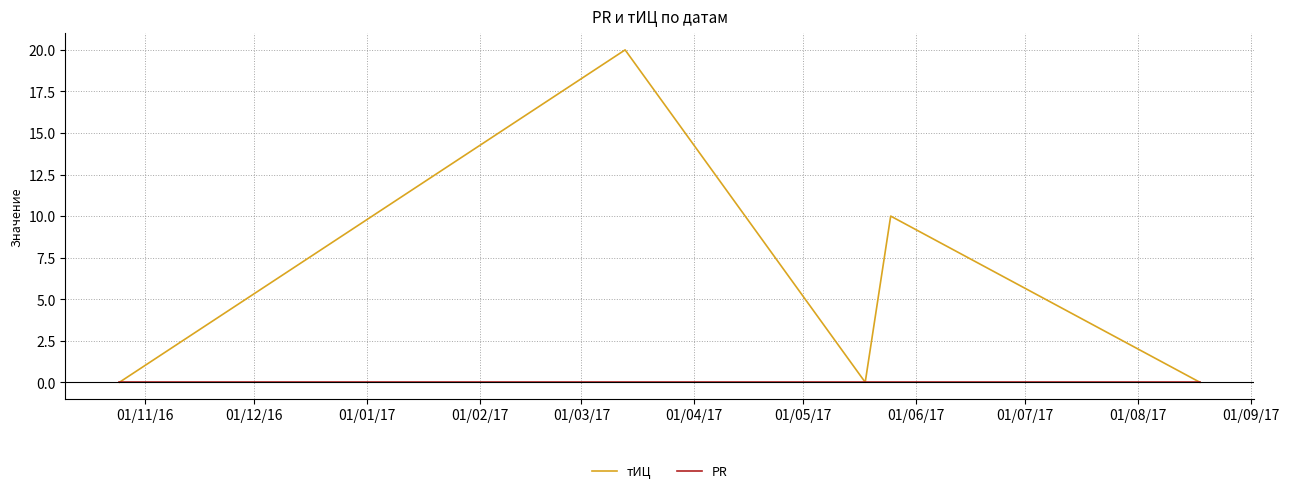

Reading left to right, extract all data points from this chart.

тИЦ: 0	20	0	10	0
PR: 0	0	0	0	0